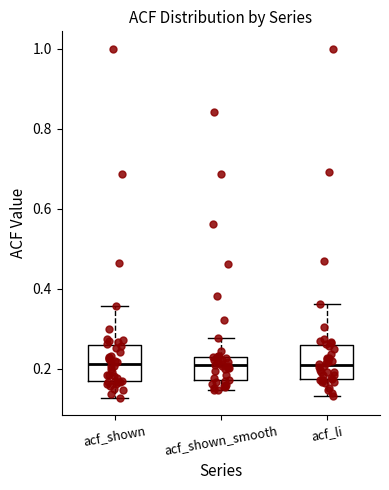

Reading left to right, transcribe this box plot: for each box, give where its median line is, the range the box spans, and where its two whiskers end, as read against the y-axis. The values are not printed on the chart, so give them approximately, as read against the axis.

acf_shown: median 0.22, box 0.16 to 0.26, whiskers 0.12 to 0.36
acf_shown_smooth: median 0.22, box 0.18 to 0.24, whiskers 0.14 to 0.28
acf_li: median 0.22, box 0.18 to 0.26, whiskers 0.14 to 0.36